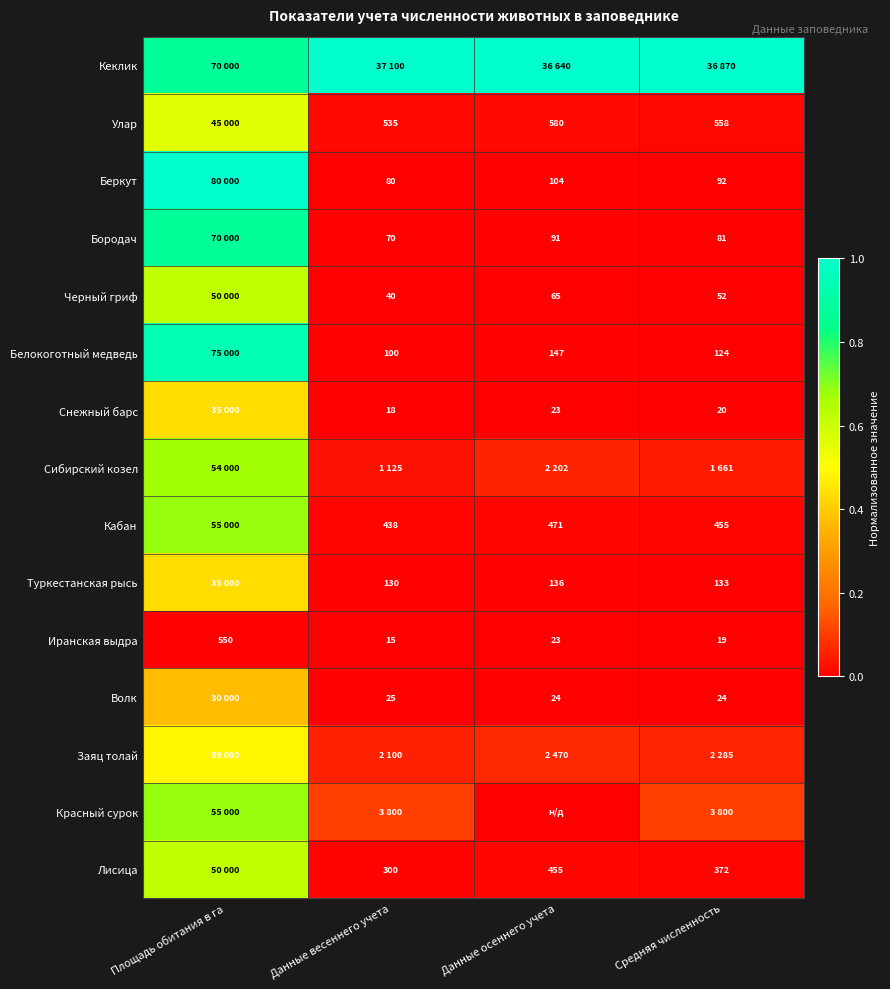

At which label does Сибирский козел reach its minimum?

Данные весеннего учета